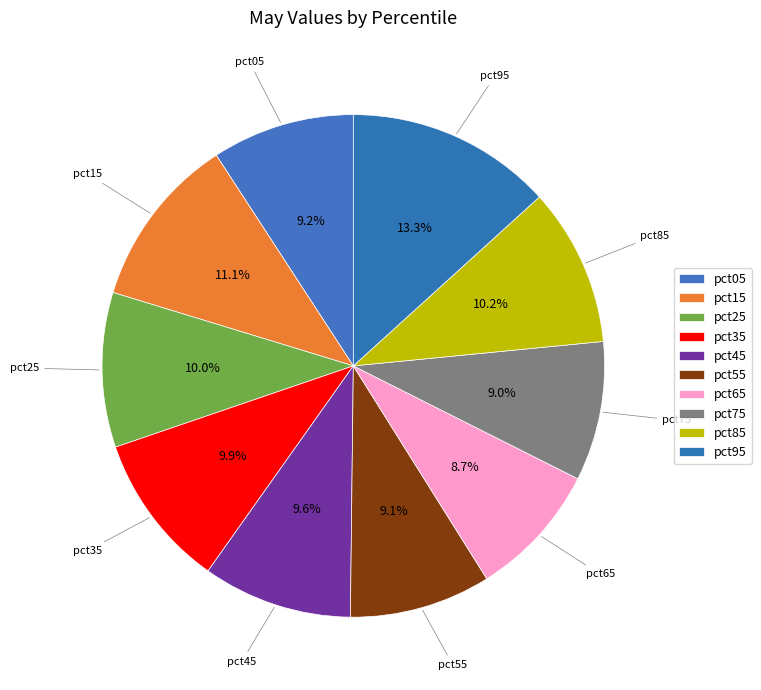

What percentage is the pct65 slice, to the nearest percent?

9%